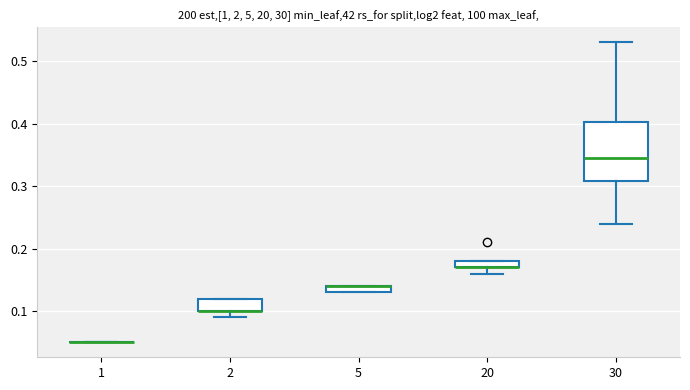

Comparing the boxes themselves (not the whiskers), which one is the tallest?

30